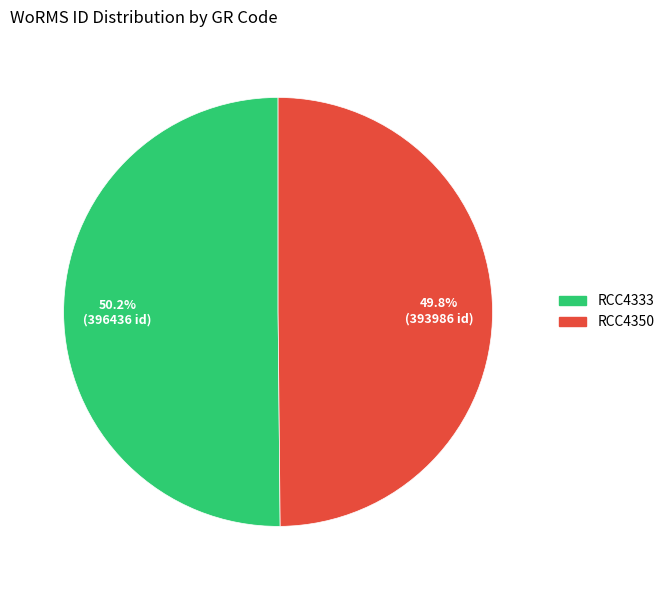

To the nearest percent, what portion does RCC4350 represent?

50%